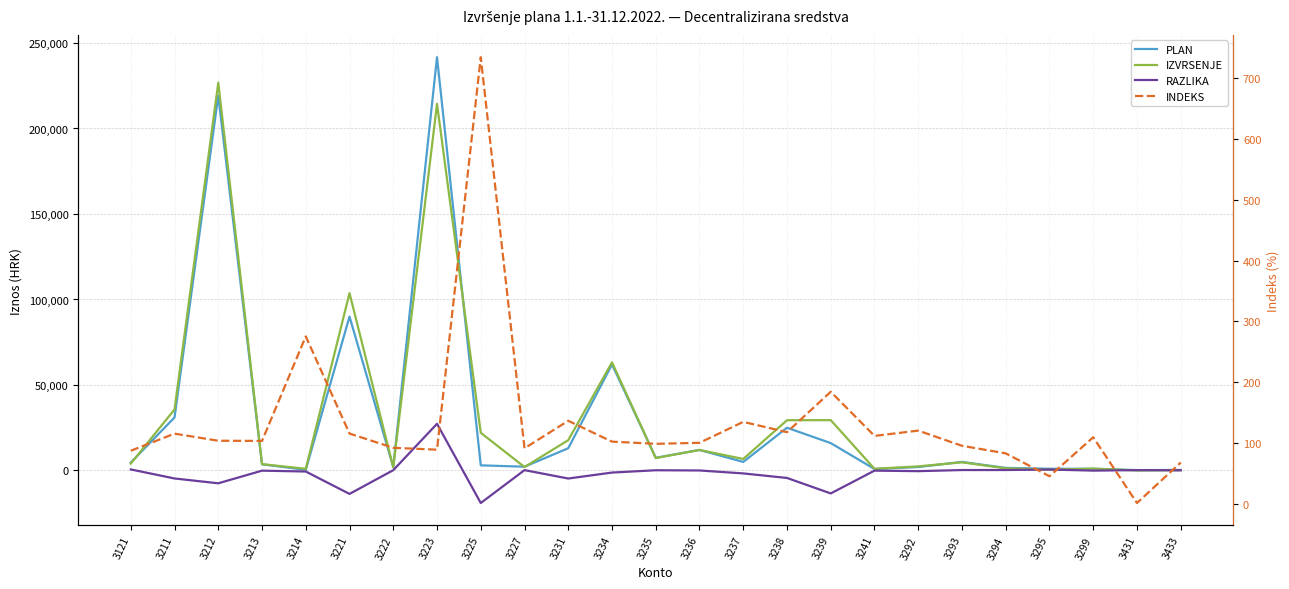

Which series has the largest range (max minus min)?

PLAN